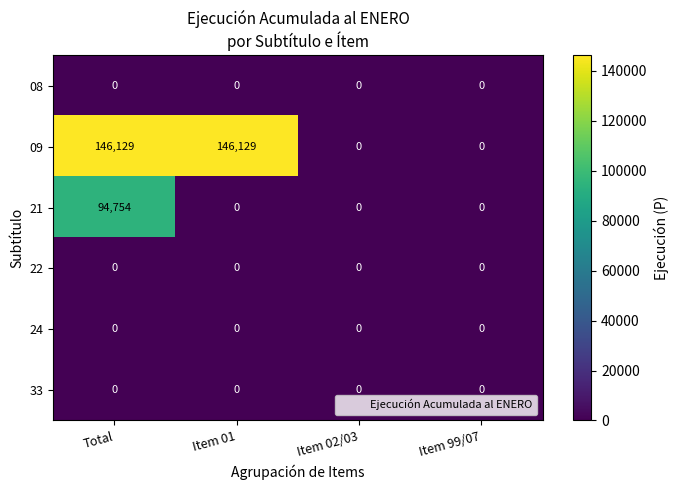

Reading left to right, list all the values displayed in this chart.

08: 0	0	0	0
09: 146129	146129	0	0
21: 94754	0	0	0
22: 0	0	0	0
24: 0	0	0	0
33: 0	0	0	0